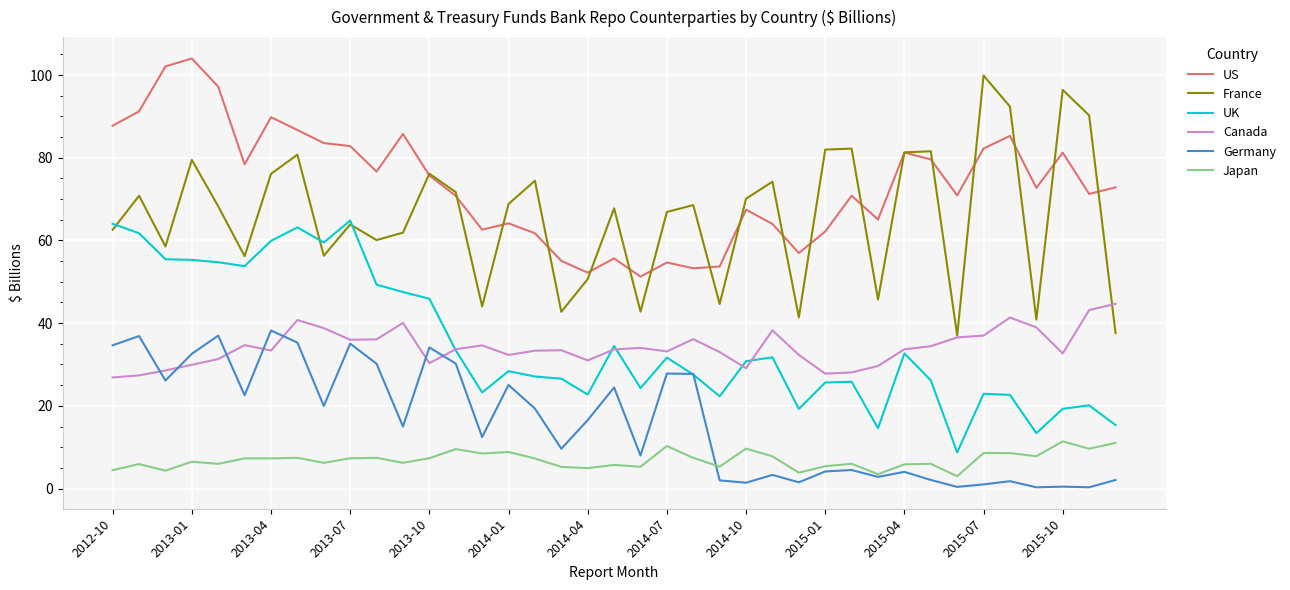

What is the difference between the second highest and second lowest values in the Canada series?

15.8